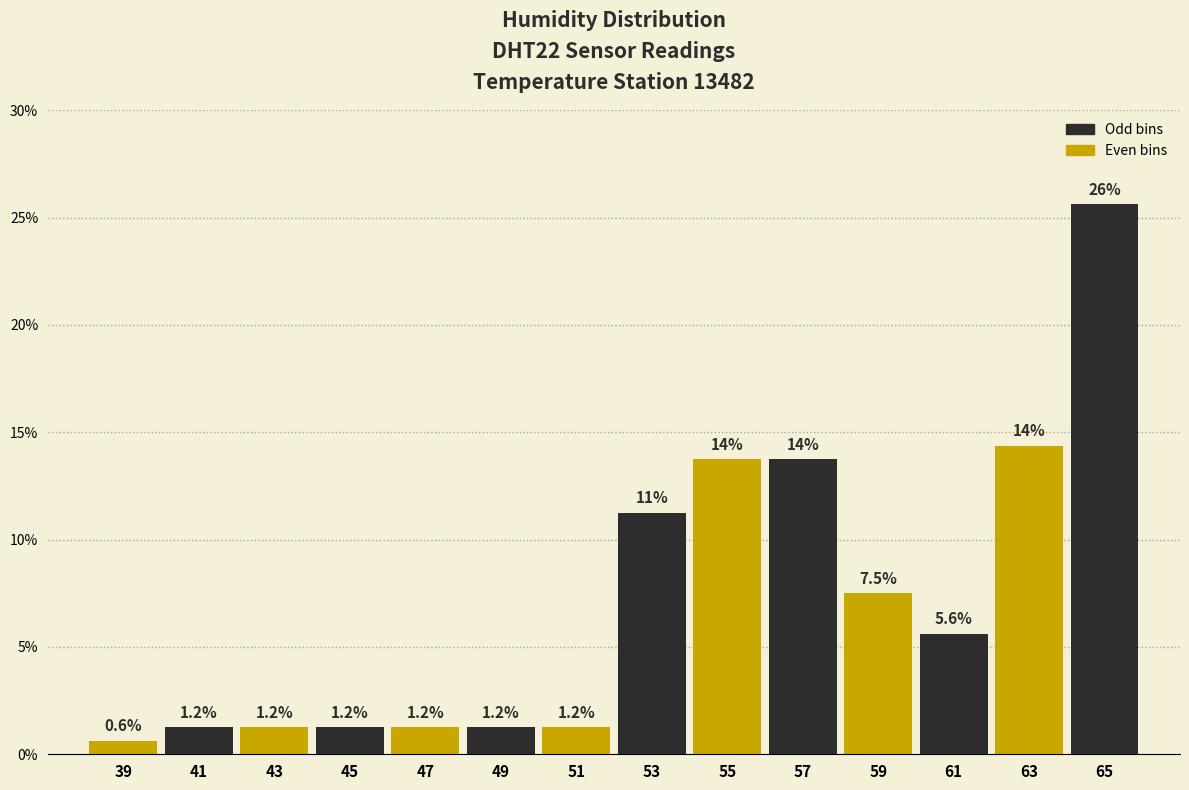

Over which range of the x-axis is the bar tallest?

64 to 66